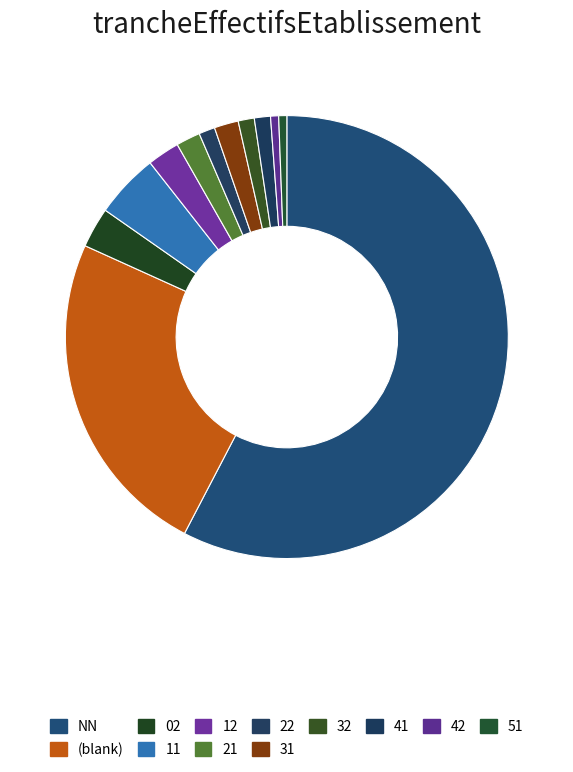

Count the number of slices in the pie.

12